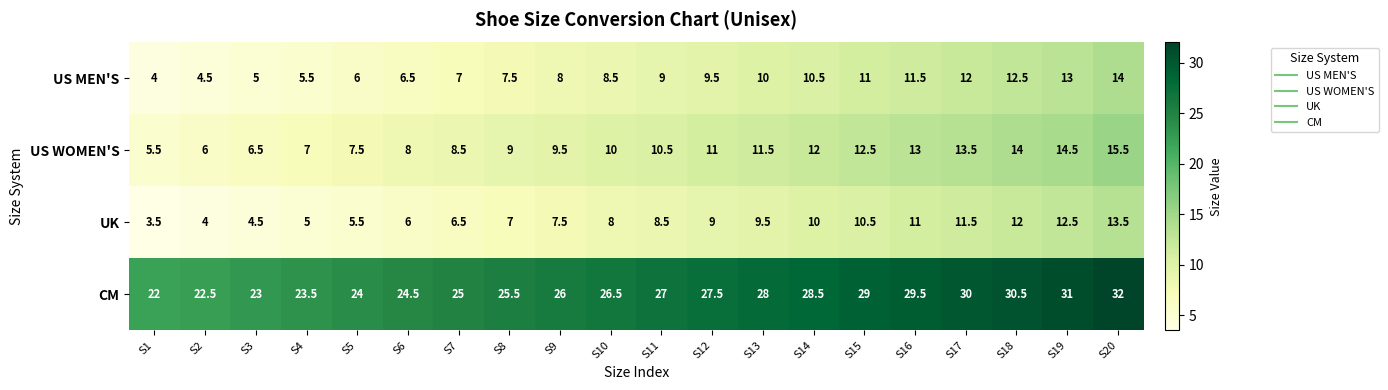

What is the spread (max minus min) of values at S5?

18.5